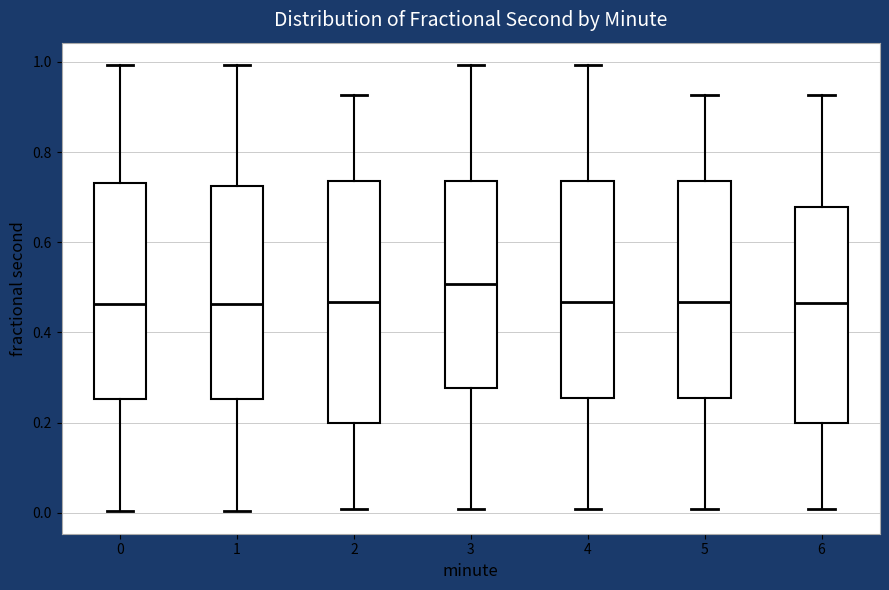

Which box is the tallest, from its lower edge to its upper edge?

2